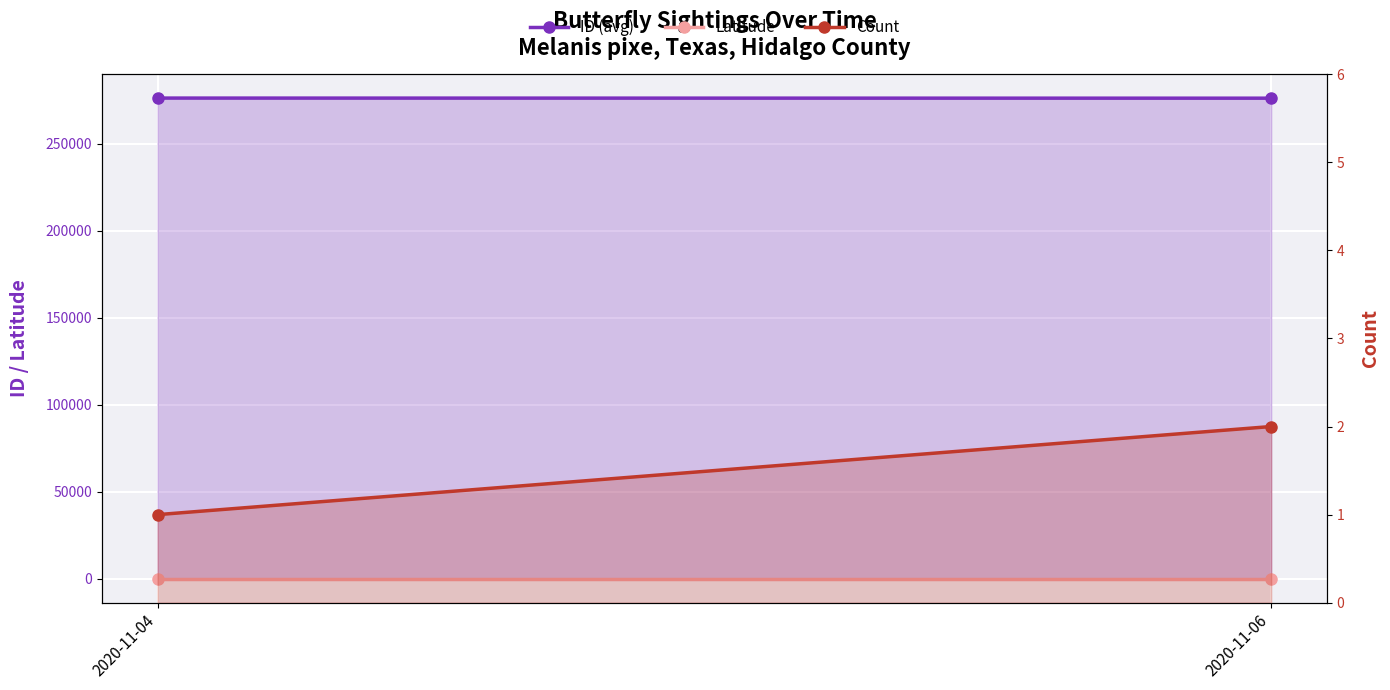

What is the value of the Count point at the 1st from the left?

1.0